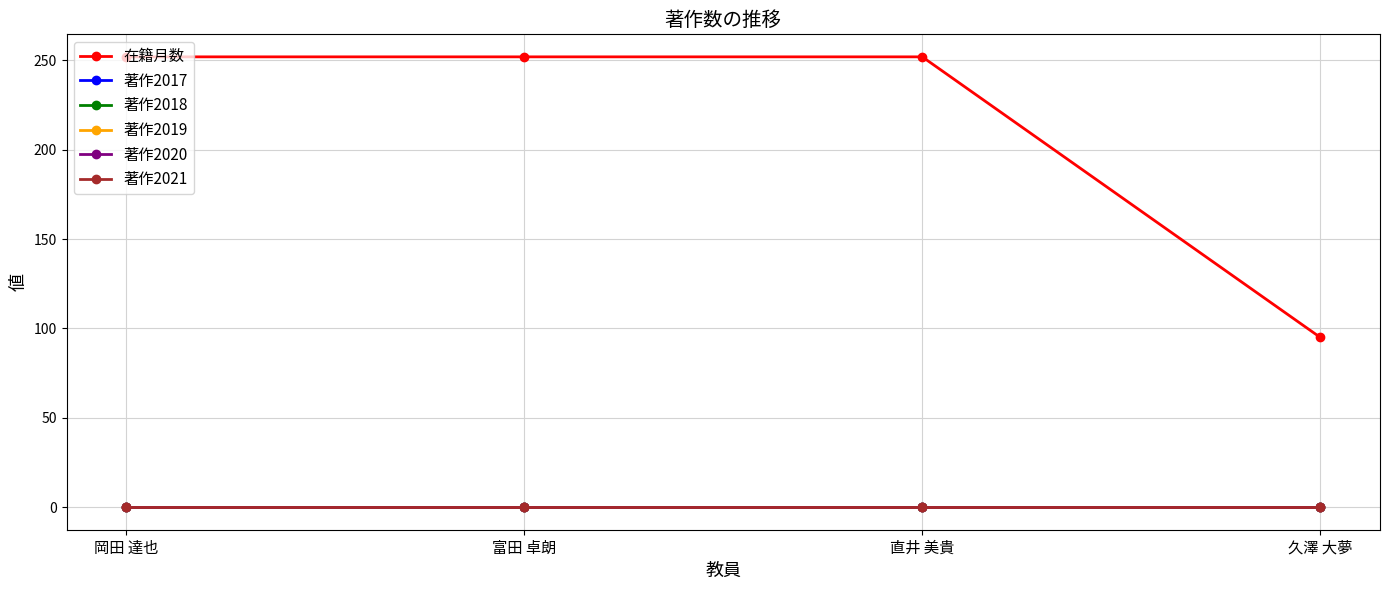

Is this an area chart (filled region under the line)?

No